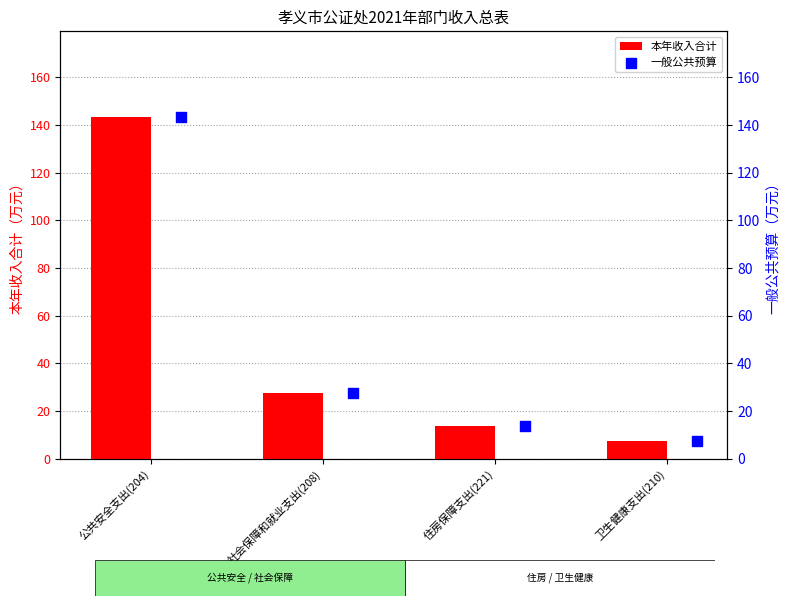

At how many categories does at least one series exceed 135?

1